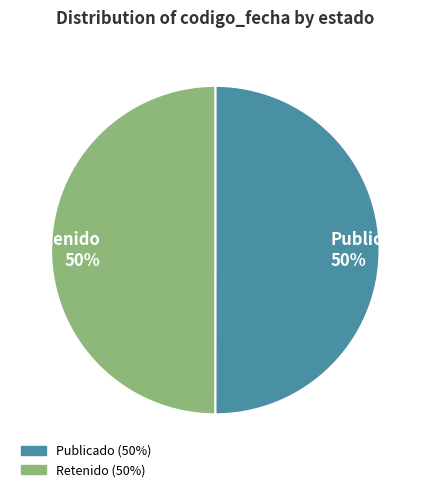

Is the sum of Publicado 50% and Retenido 50% greater than half?

Yes